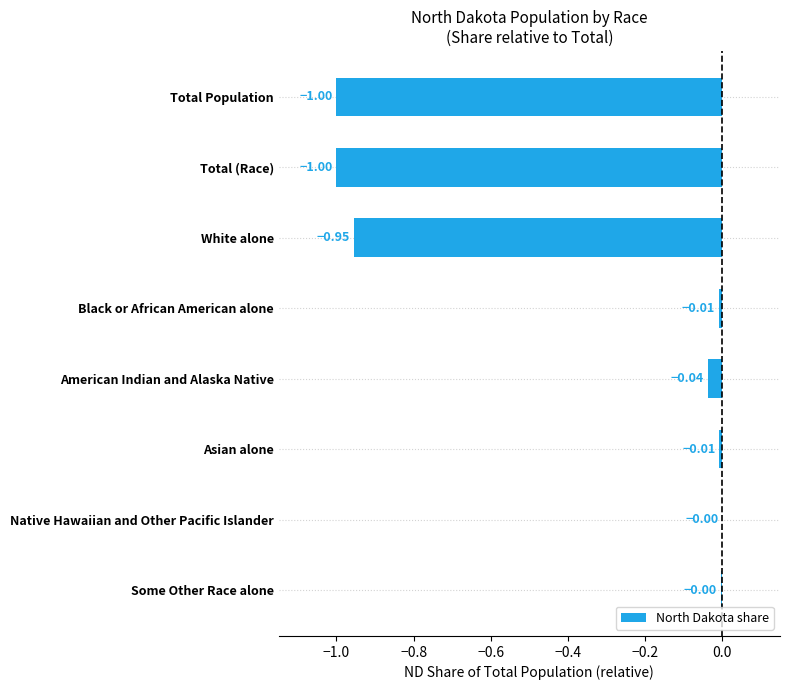

What is the sum of the values at Native Hawaiian and Other Pacific Islander and Total Population?

-1.0